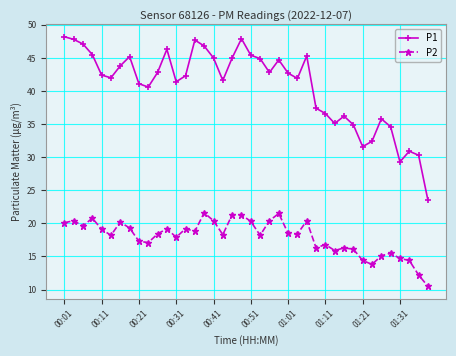

True or false: P1 and P2 cross at least once.

False